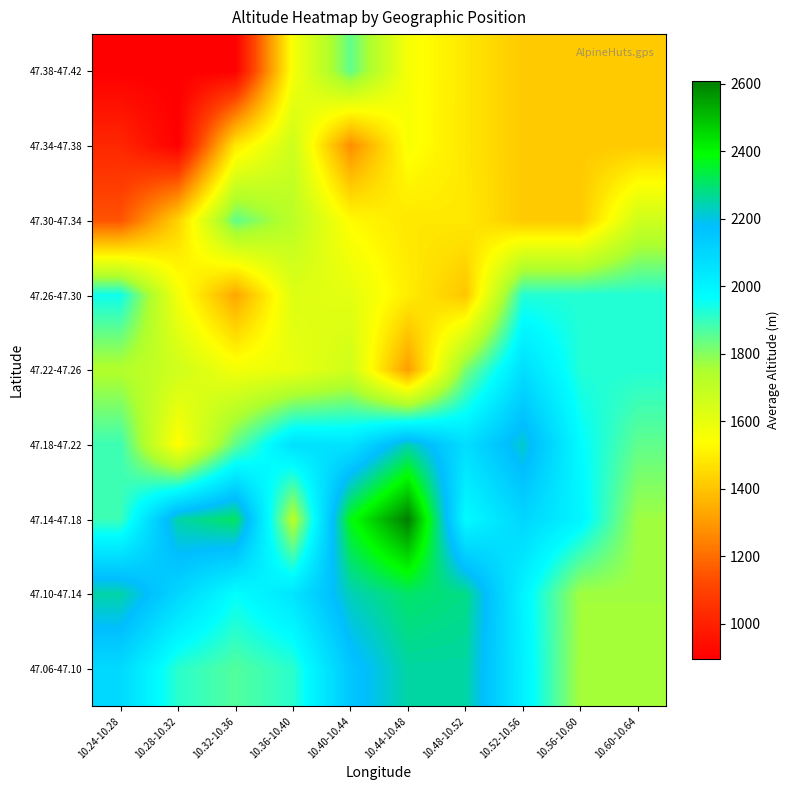

Count the number of categories in the chart.

10